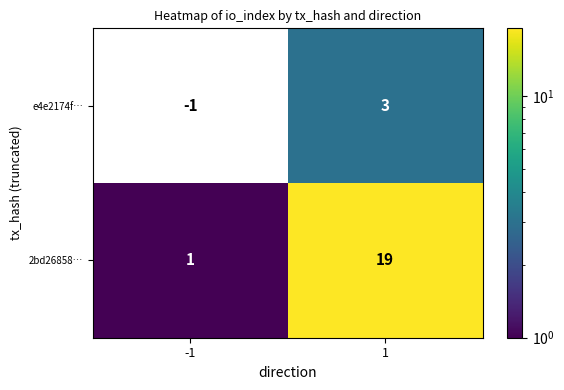

Which category has the highest value across all series?

1